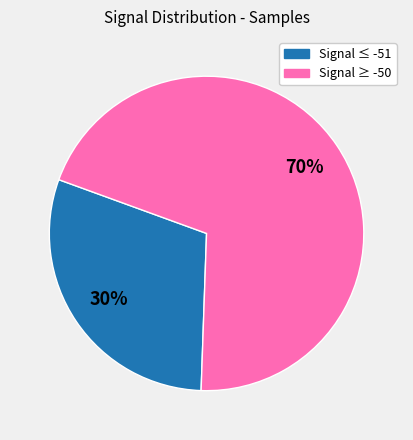

Which category has the smallest portion of the pie?

Signal ≤ -51